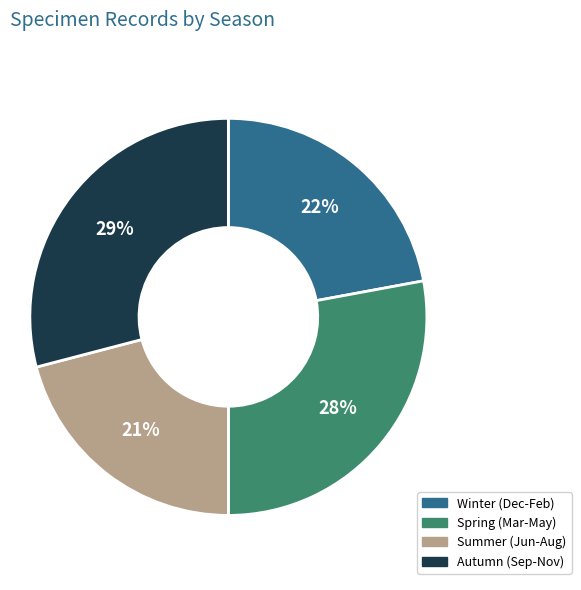

How many segments does this pie chart have?

4